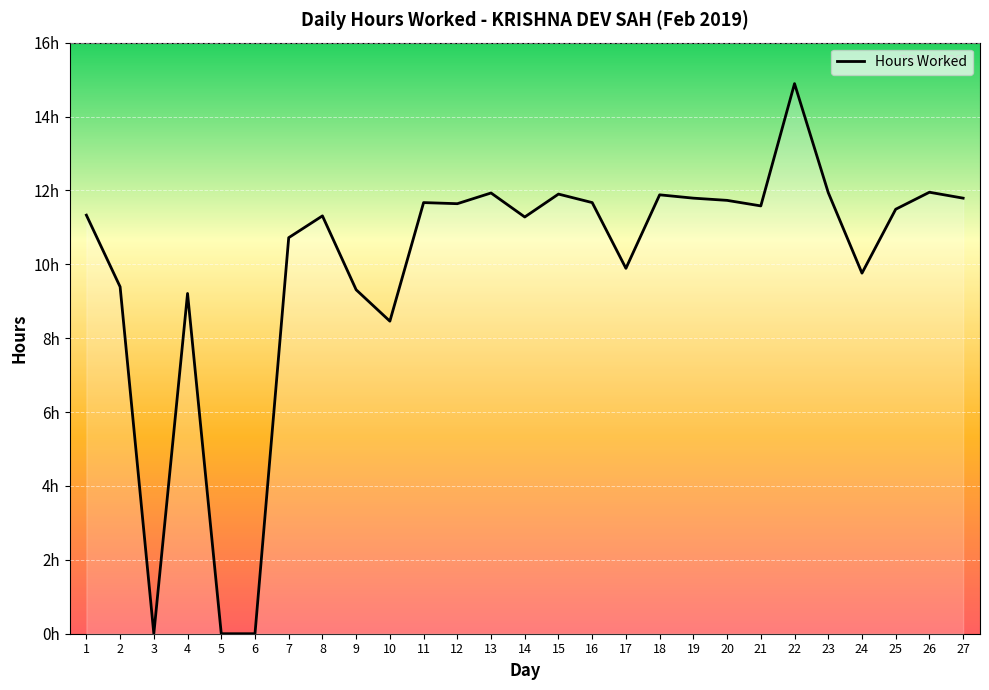

What is the greatest value displayed?

14.9